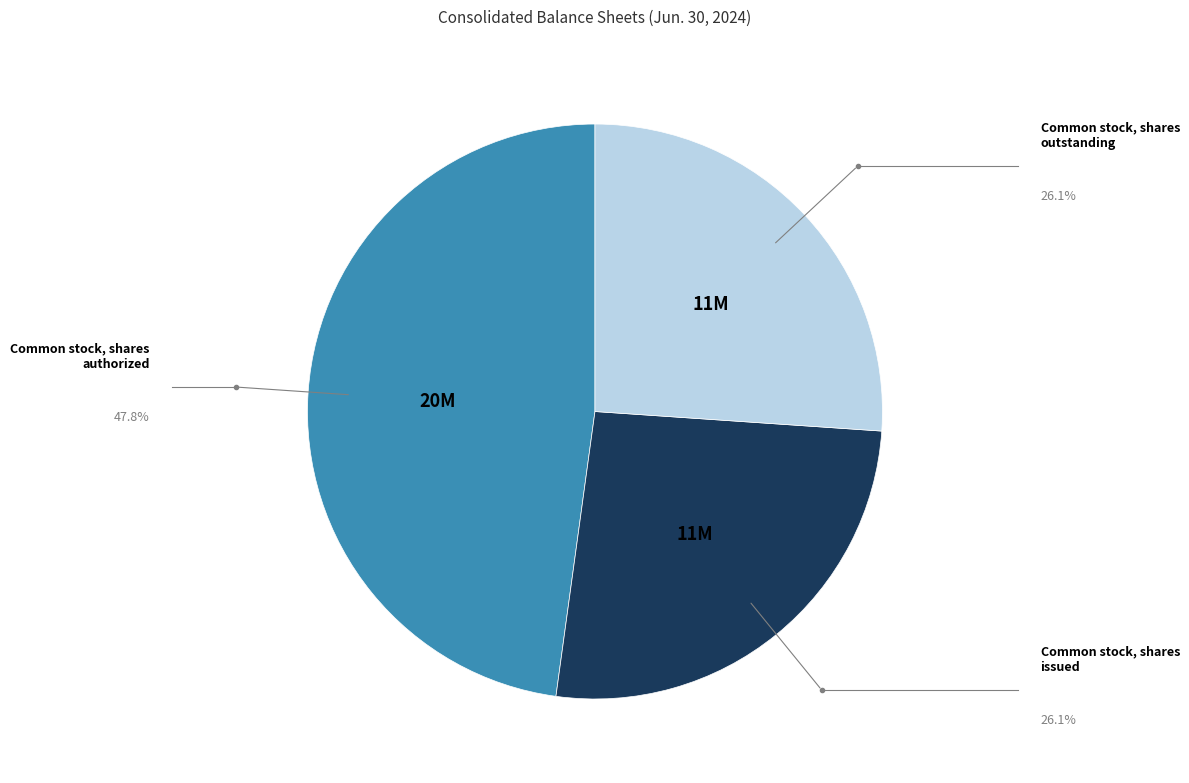

Is there any slice that represents more than half of the pie?

No